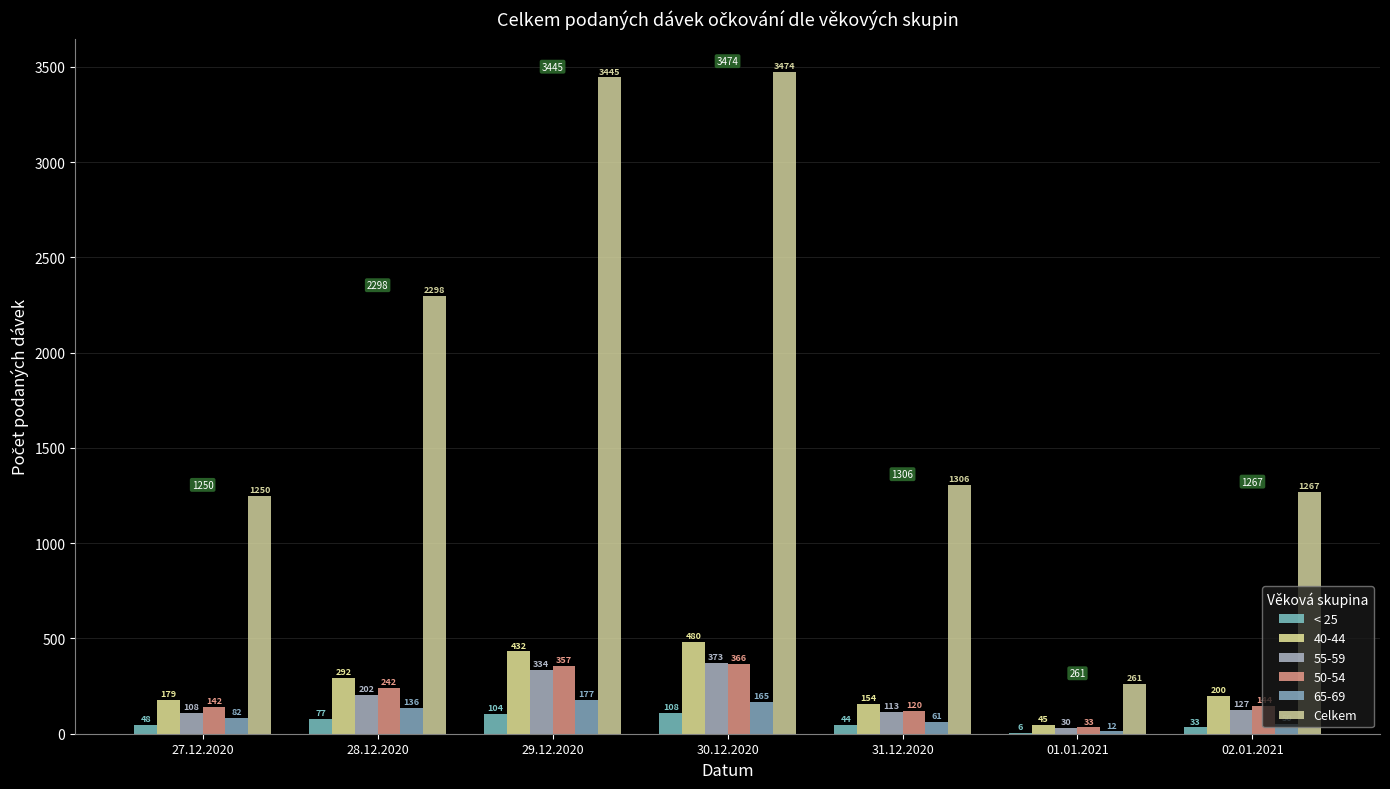

At which category does the chart reach its peak across all series?

30.12.2020